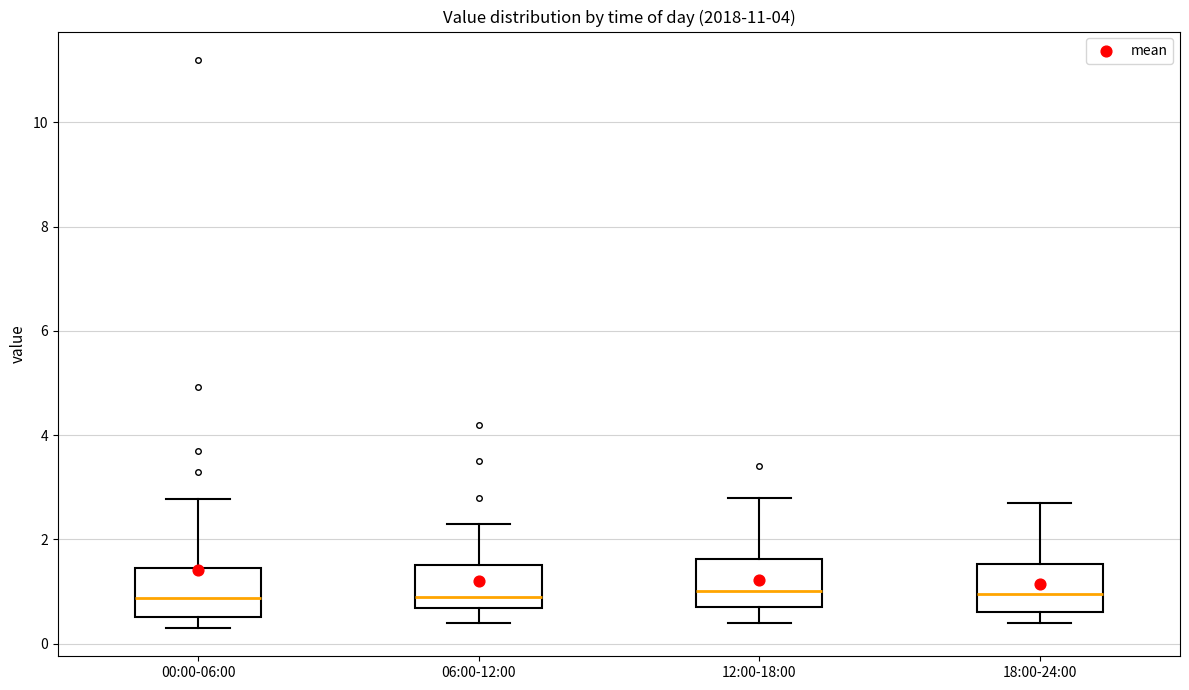

Reading left to right, read every box against the y-axis: the position of its median line, the range the box covers, and the ends of its whiskers. The values are not printed on the chart, so give them approximately, as read against the axis.

00:00-06:00: median 0.8, box 0.6 to 1.4, whiskers 0.4 to 2.8
06:00-12:00: median 1.0, box 0.6 to 1.6, whiskers 0.4 to 2.4
12:00-18:00: median 1.0, box 0.8 to 1.6, whiskers 0.4 to 2.8
18:00-24:00: median 1.0, box 0.6 to 1.6, whiskers 0.4 to 2.8